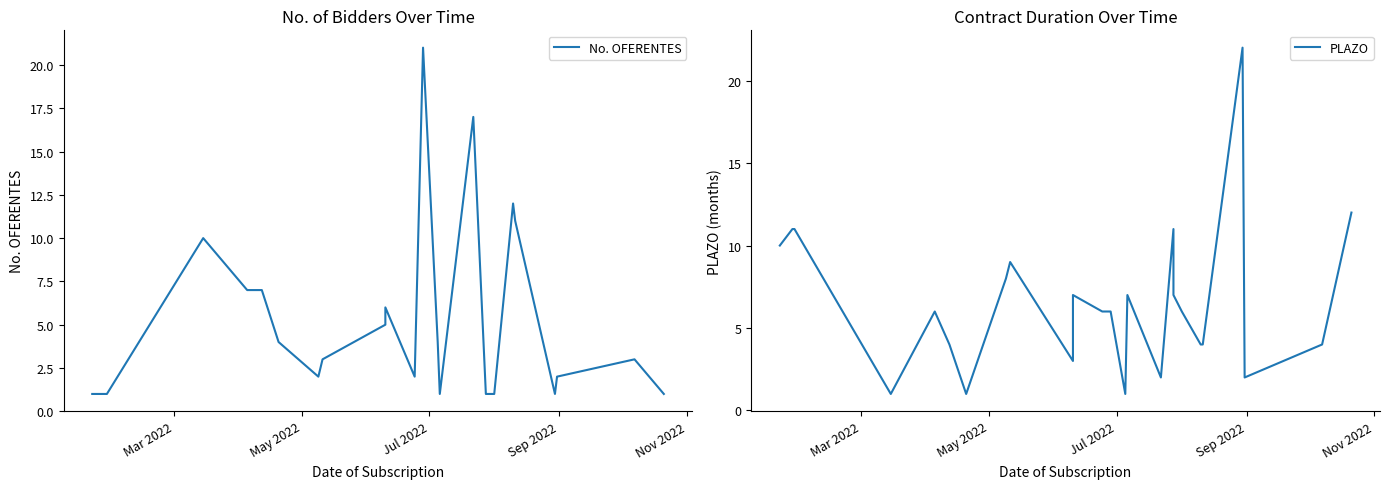

True or false: No. OFERENTES and PLAZO intersect in this chart.

True